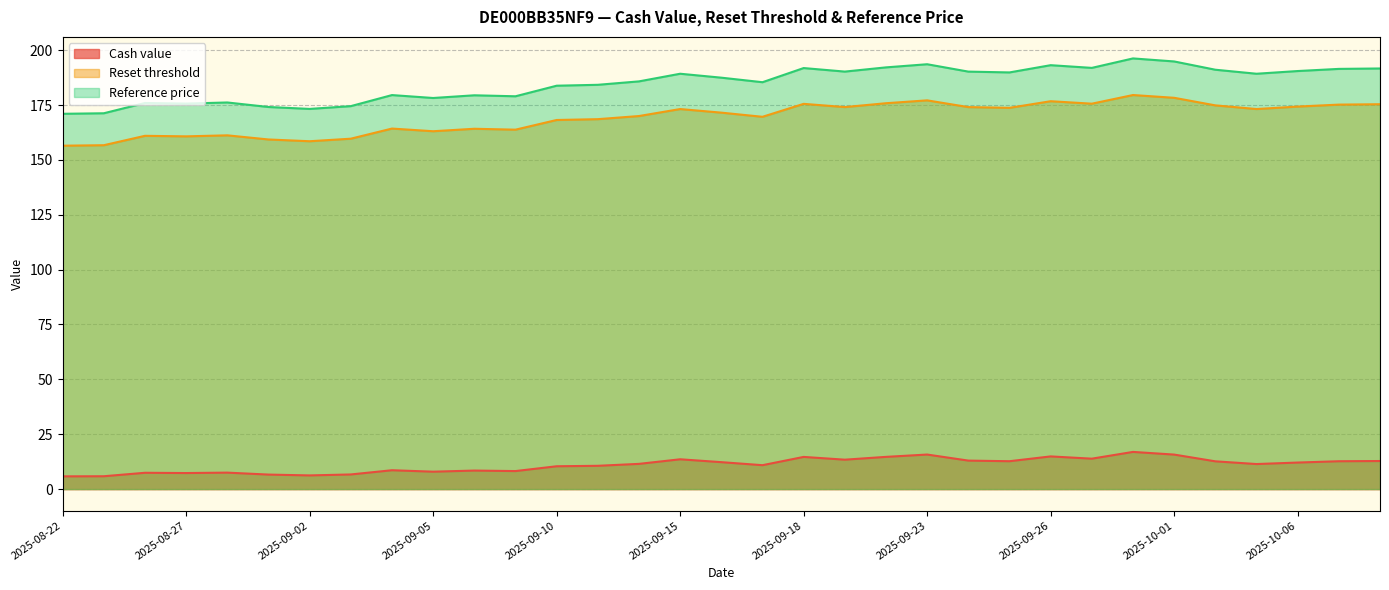

What is the total value across all series at 2025-09-23?

386.4